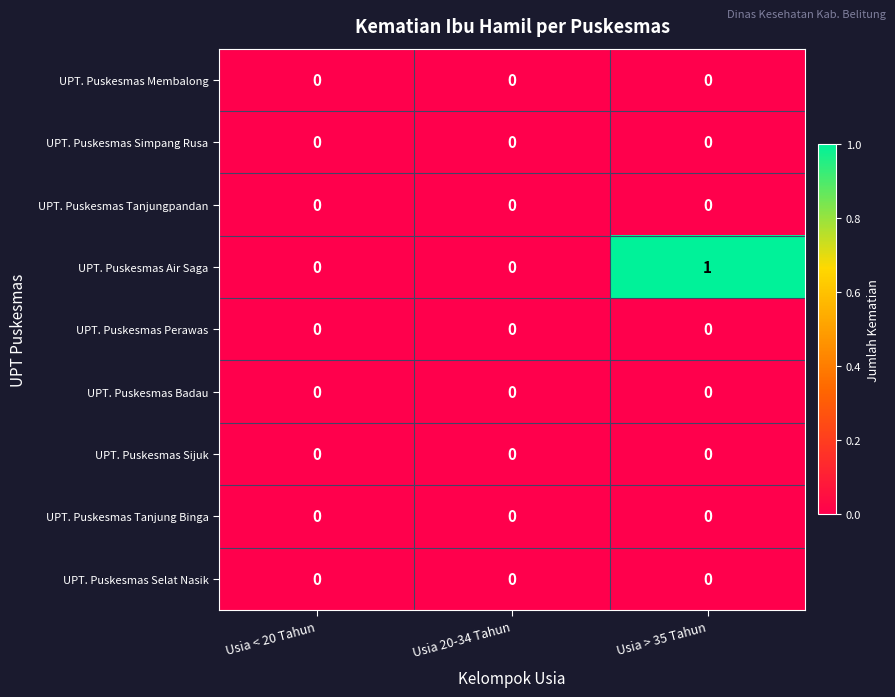

What is the greatest value displayed?

1